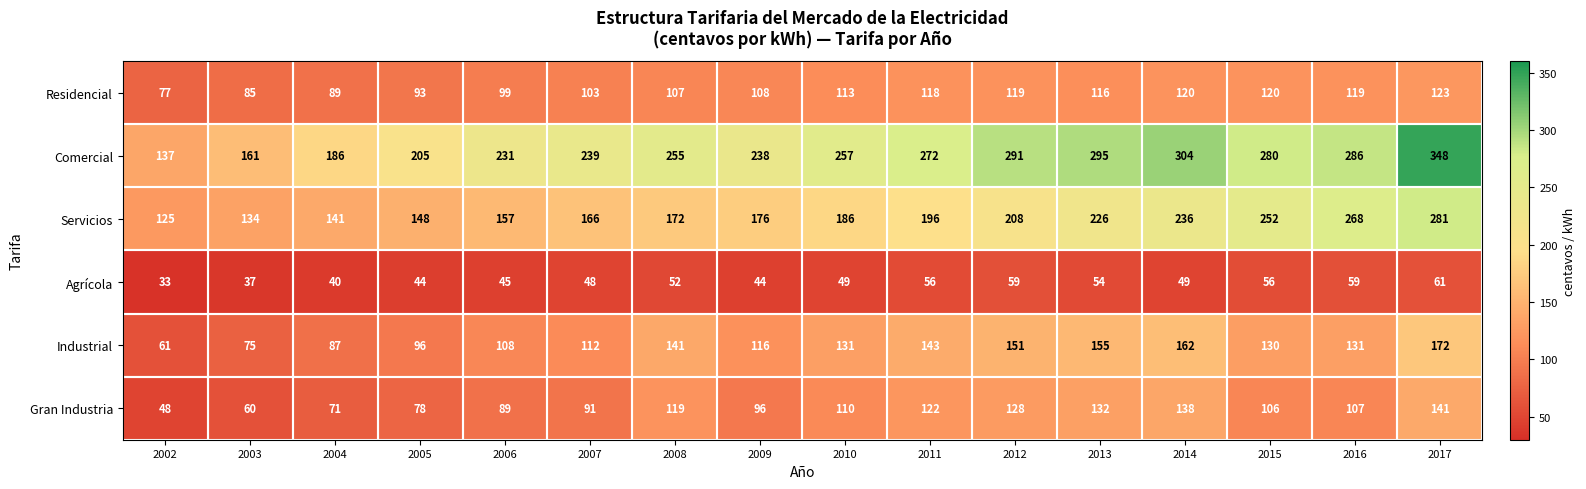

Which series has the largest range (max minus min)?

Comercial